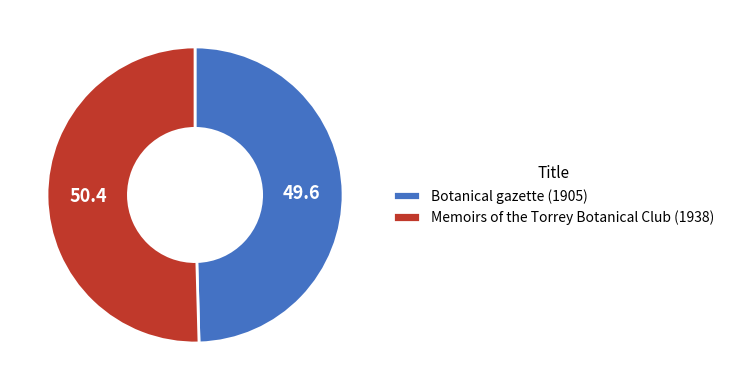

Is it true that Botanical gazette (1905) is 50% of the pie?

True